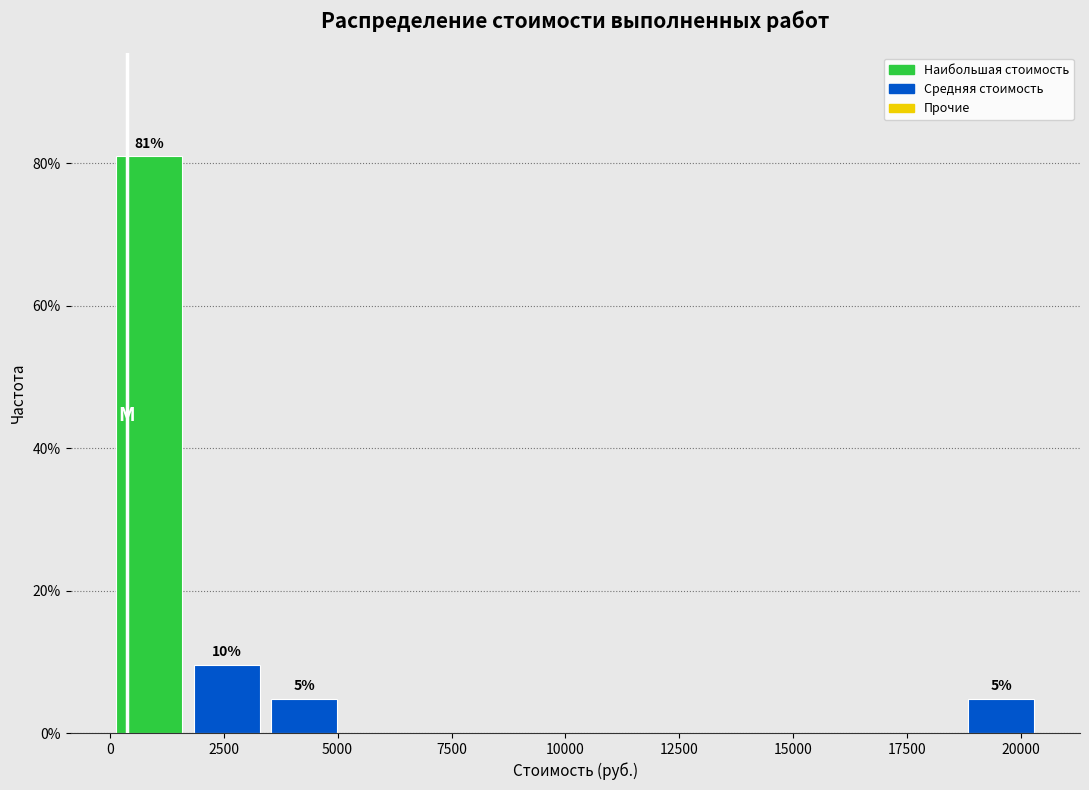

Around what value on the x-axis is the tallest bar? Give the approximate position of its centre, as read against the axis.

1000